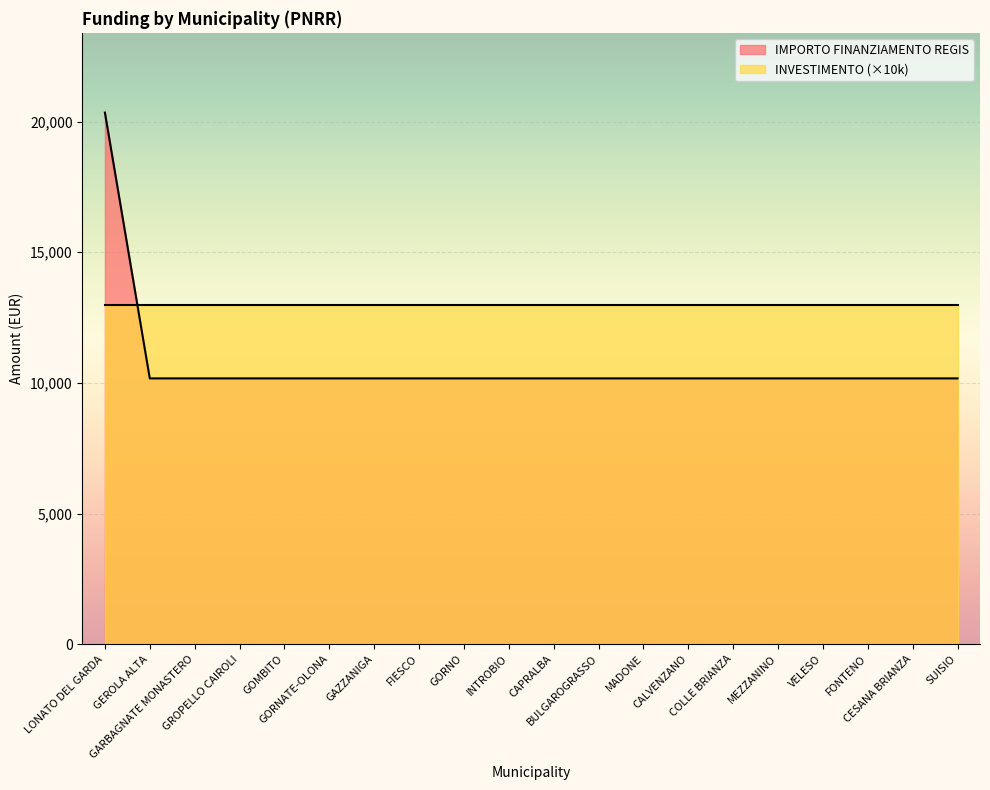

What is the label of the 17th point from the left?

VELESO